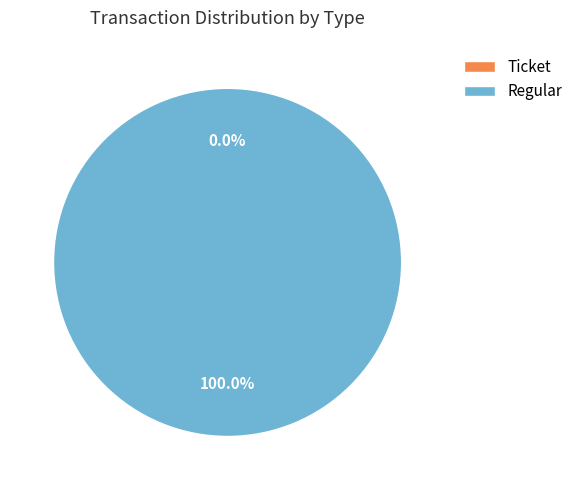

Is it true that Regular is 90% of the pie?

False